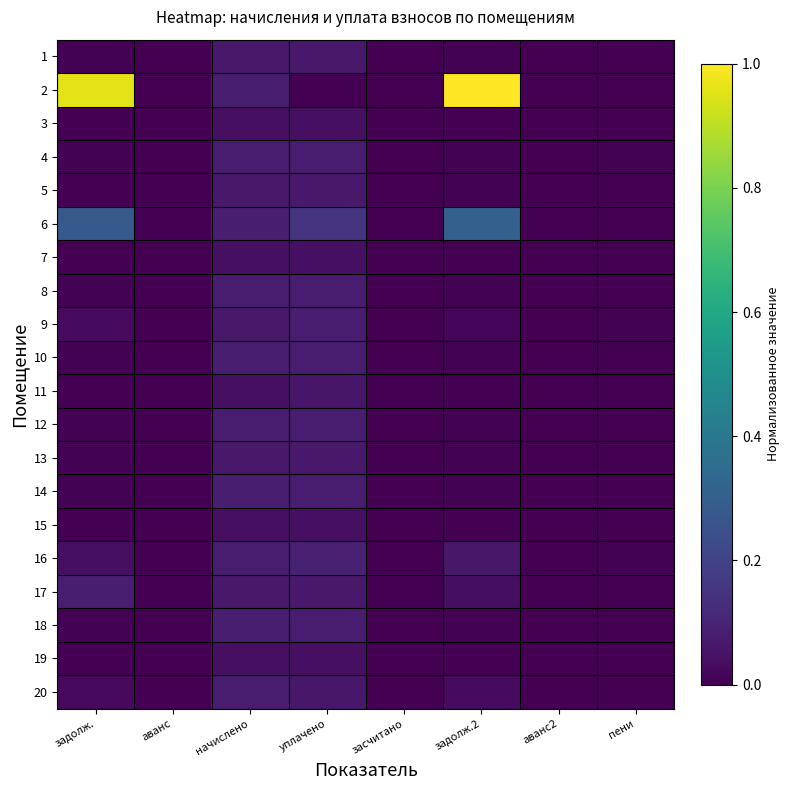

Which series has the largest total across all categories?

2